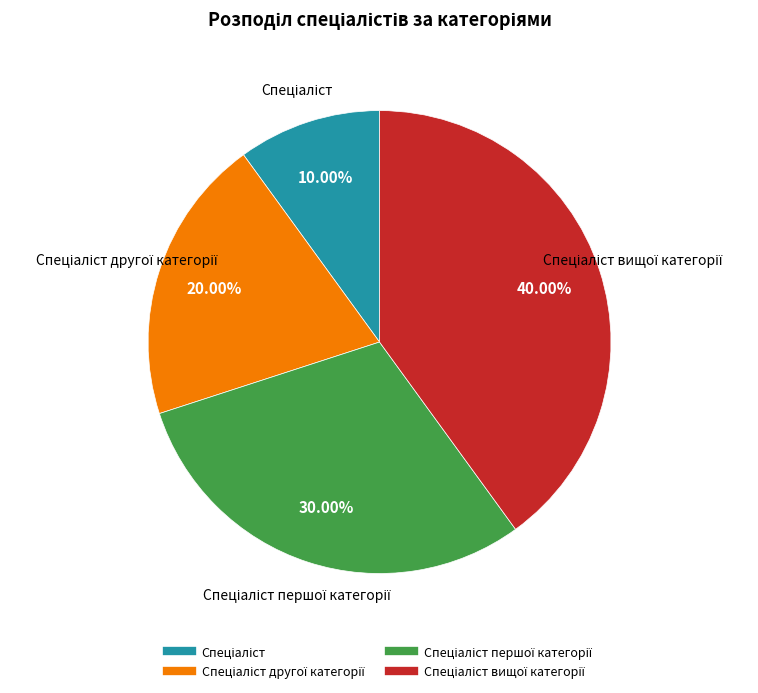

Is there a majority slice in this chart?

No